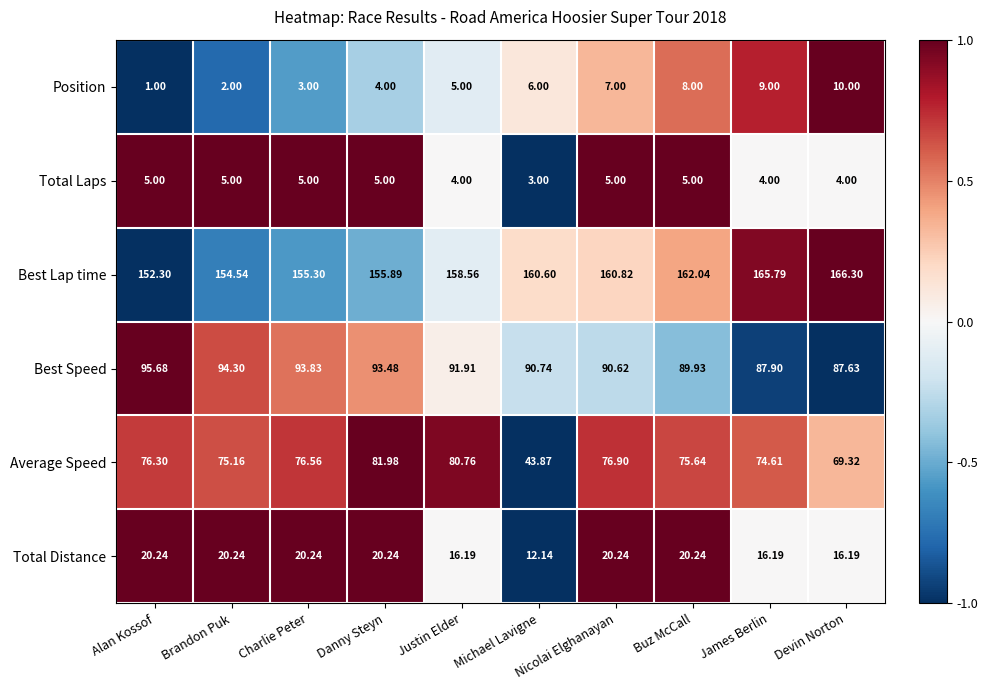

Which series has the largest range (max minus min)?

Average Speed